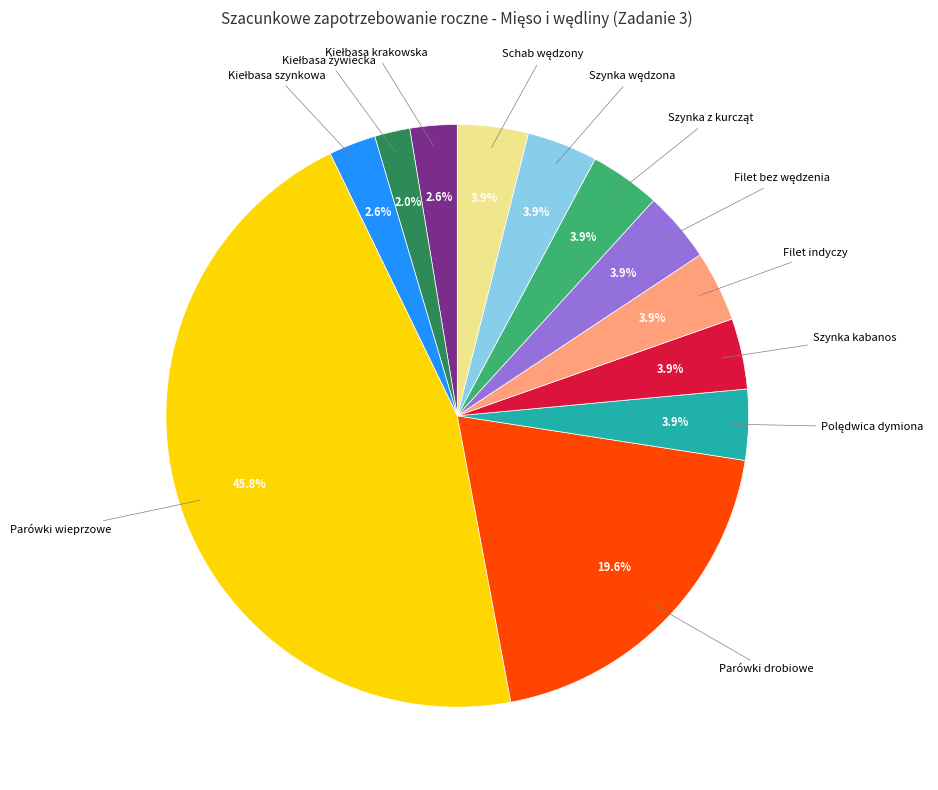

How many segments does this pie chart have?

12